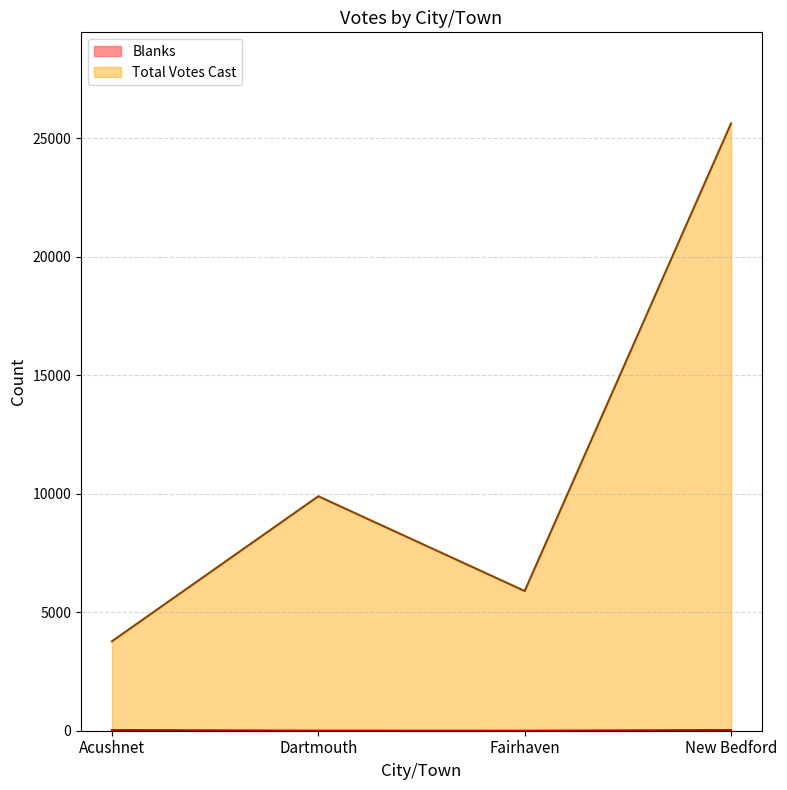

Where is Blanks nearest to the value 14?

Dartmouth